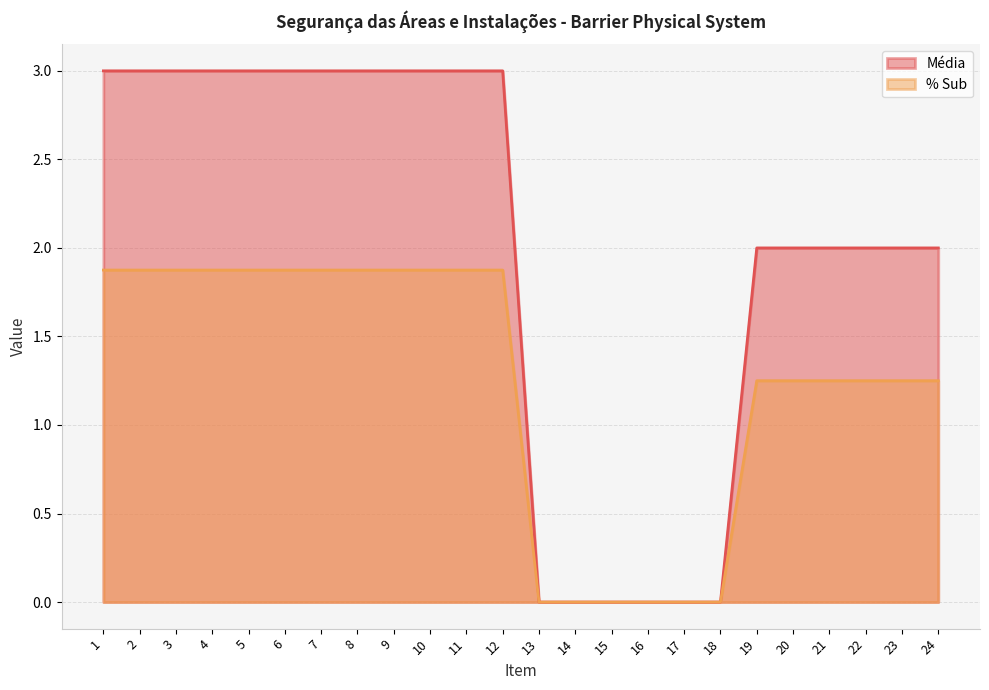

True or false: % Sub and Média cross at least once.

False